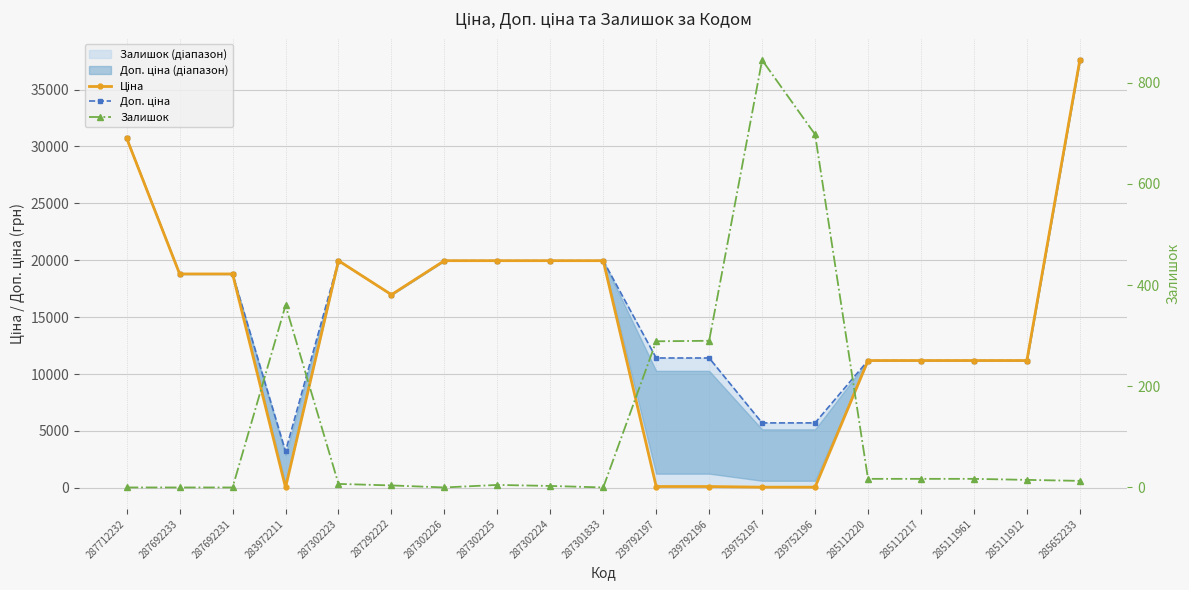

How many data points in Залишок are above 13?

9